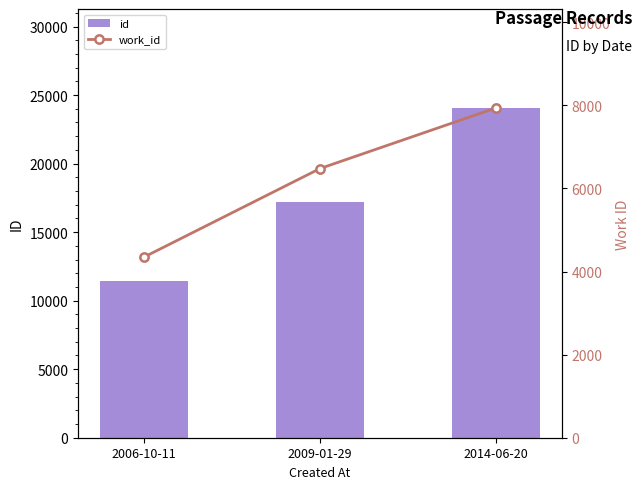

How many categories are shown in the chart?

3